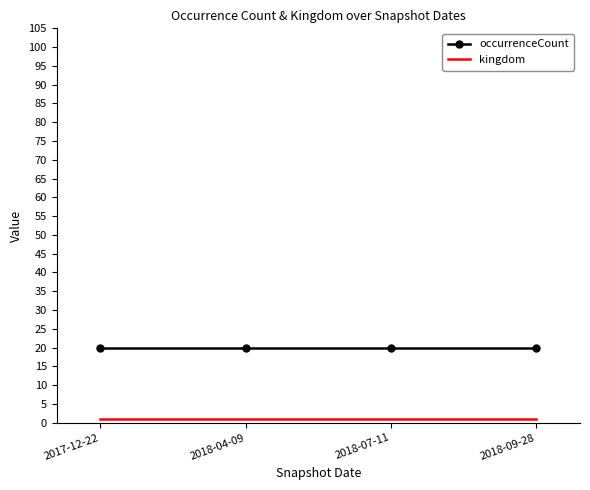

What is the minimum value for occurrenceCount?

20